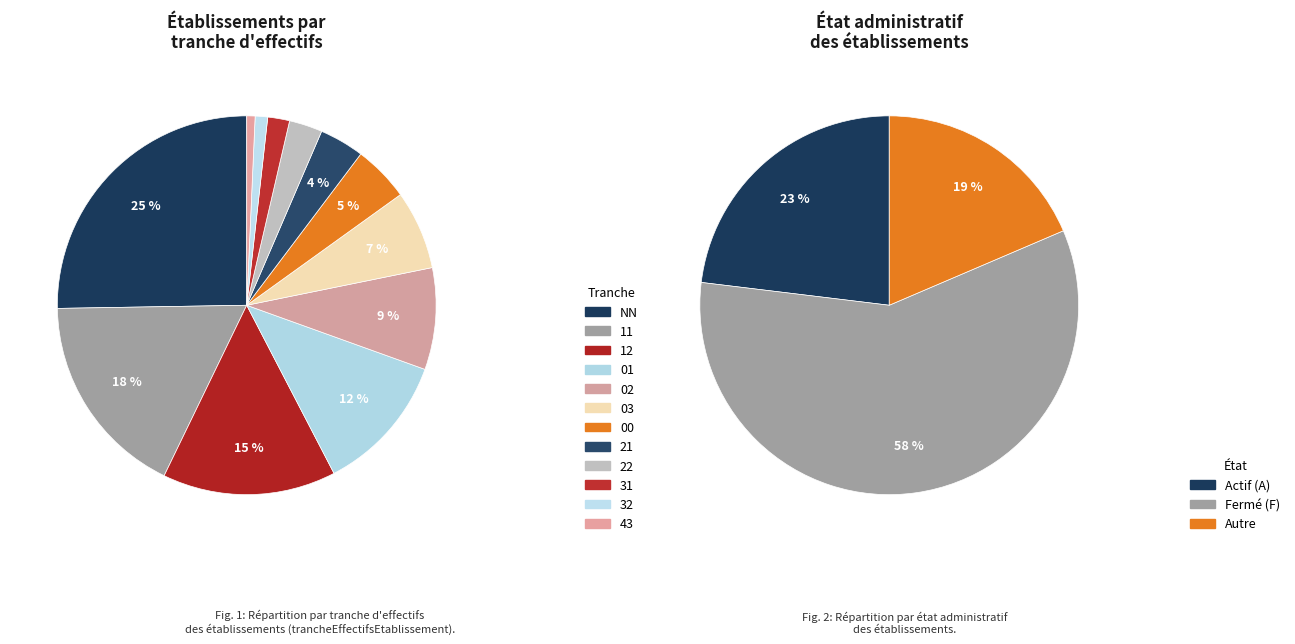

Count the number of slices in the pie.

12